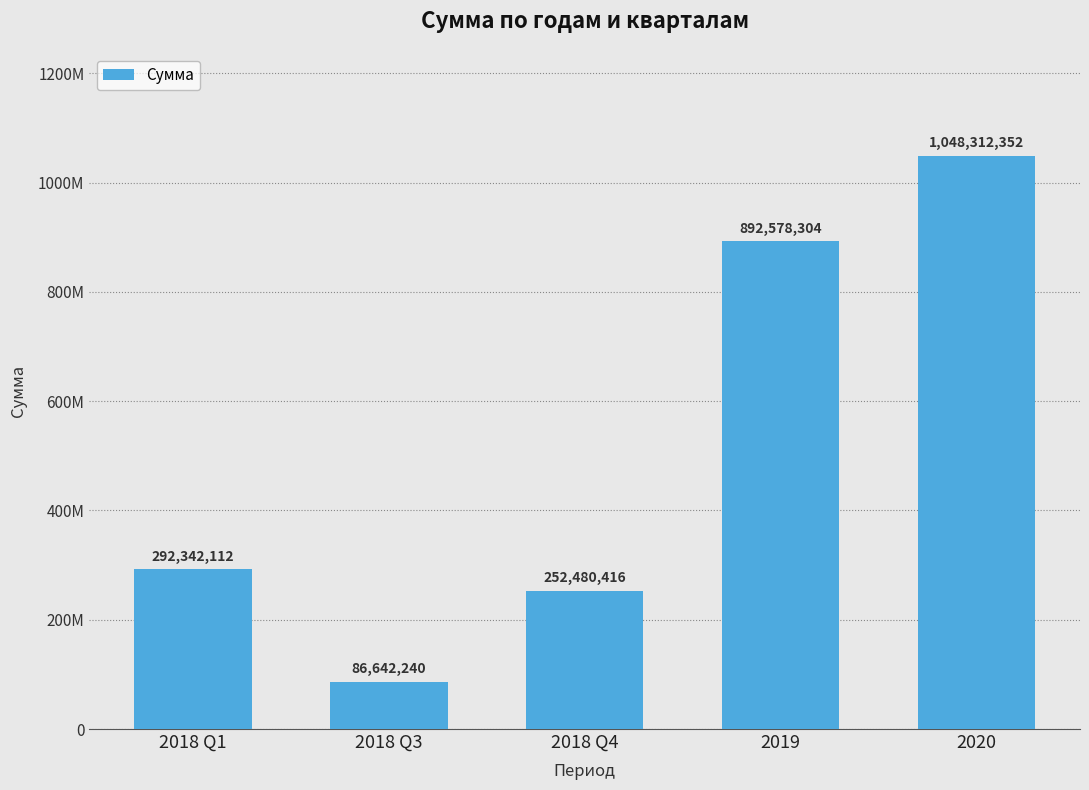

Which label corresponds to the largest value in the chart?

2020